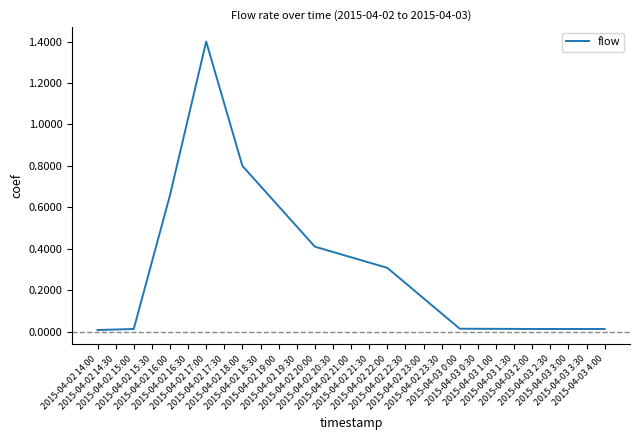

What is the greatest value displayed?

1.4